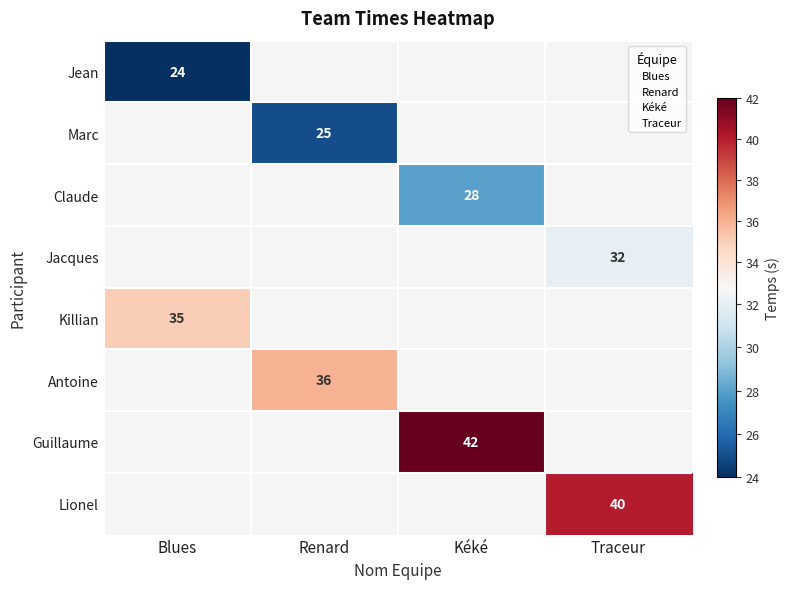

The value of Guillaume at Kéké is 42.0. True or false?

True